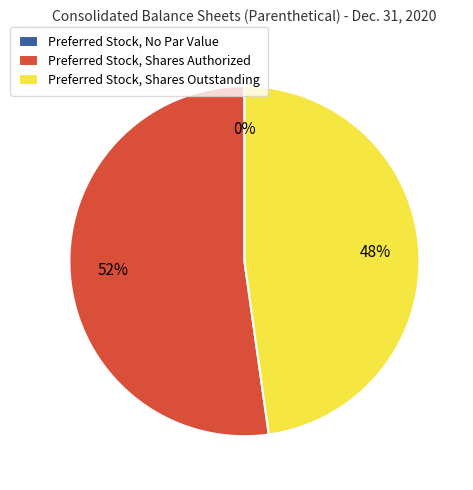

To the nearest percent, what percentage of the pie is Preferred Stock, Shares Outstanding?

48%